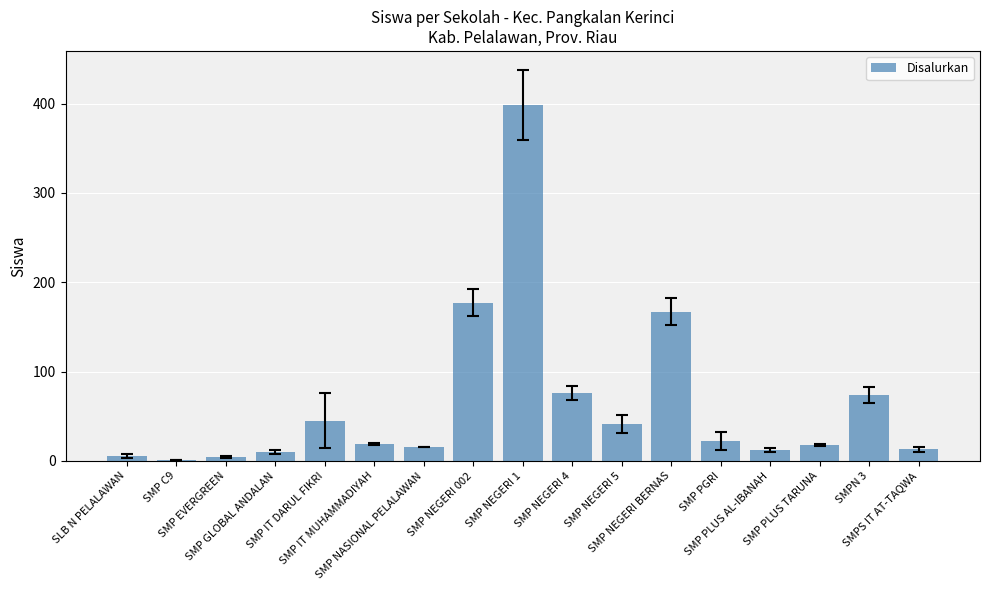

Between SMP NEGERI 1 and SMP NEGERI 002, which is larger?

SMP NEGERI 1